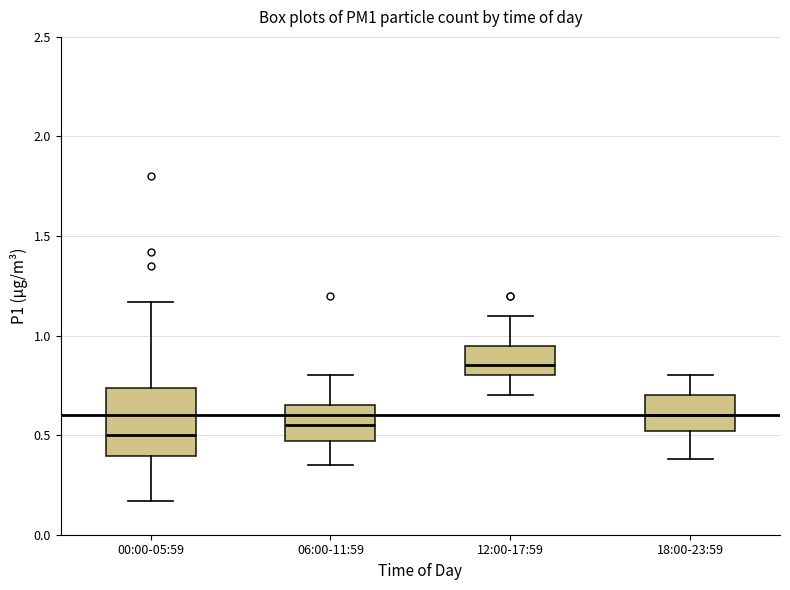

Reading left to right, read every box against the y-axis: the position of its median line, the range the box covers, and the ends of its whiskers. The values are not printed on the chart, so give them approximately, as read against the axis.

00:00-05:59: median 0.50, box 0.40 to 0.75, whiskers 0.15 to 1.15
06:00-11:59: median 0.55, box 0.45 to 0.65, whiskers 0.35 to 0.80
12:00-17:59: median 0.85, box 0.80 to 0.95, whiskers 0.70 to 1.10
18:00-23:59: median 0.60, box 0.50 to 0.70, whiskers 0.40 to 0.80